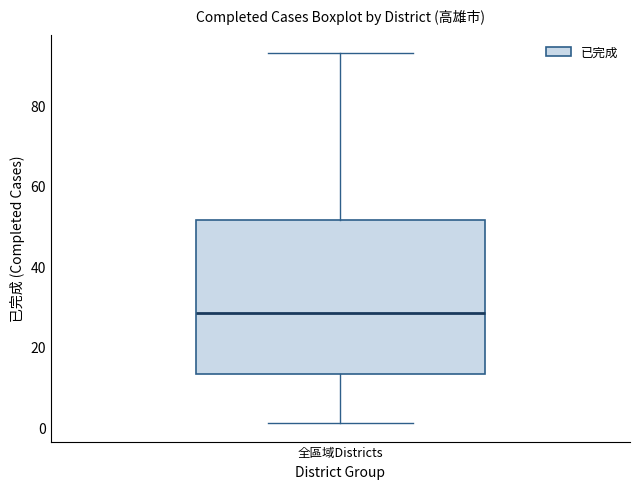

Where does the median line of the box for 全區域Districts sit on the y-axis? The values are not printed on the chart, so give them approximately, as read against the axis.

28